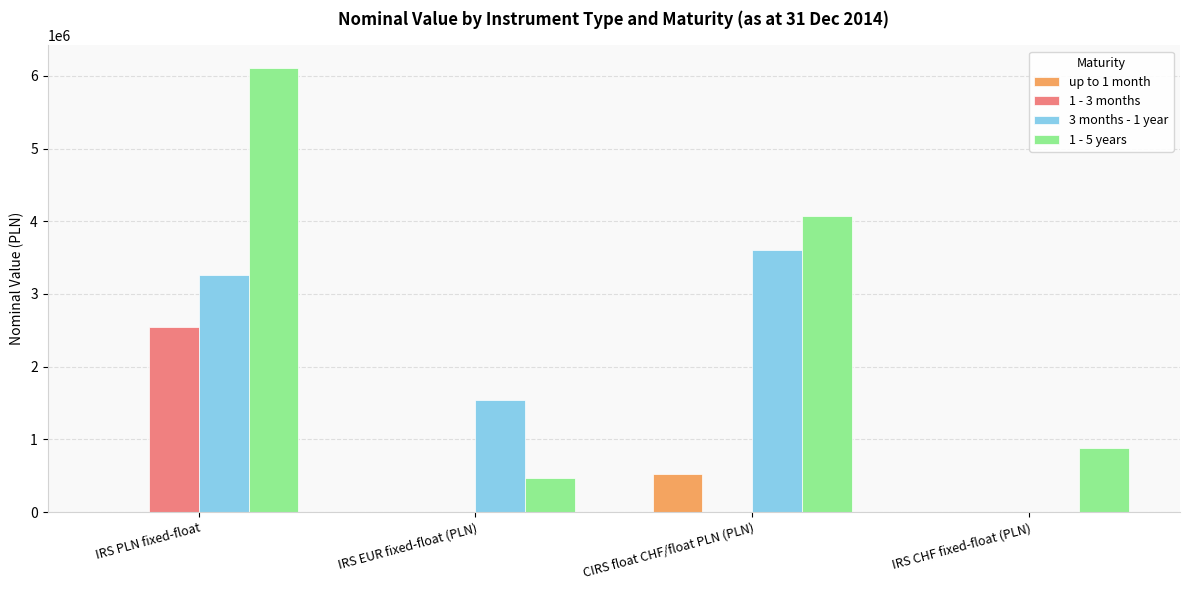

What is the highest value of the up to 1 month series?

525690.0